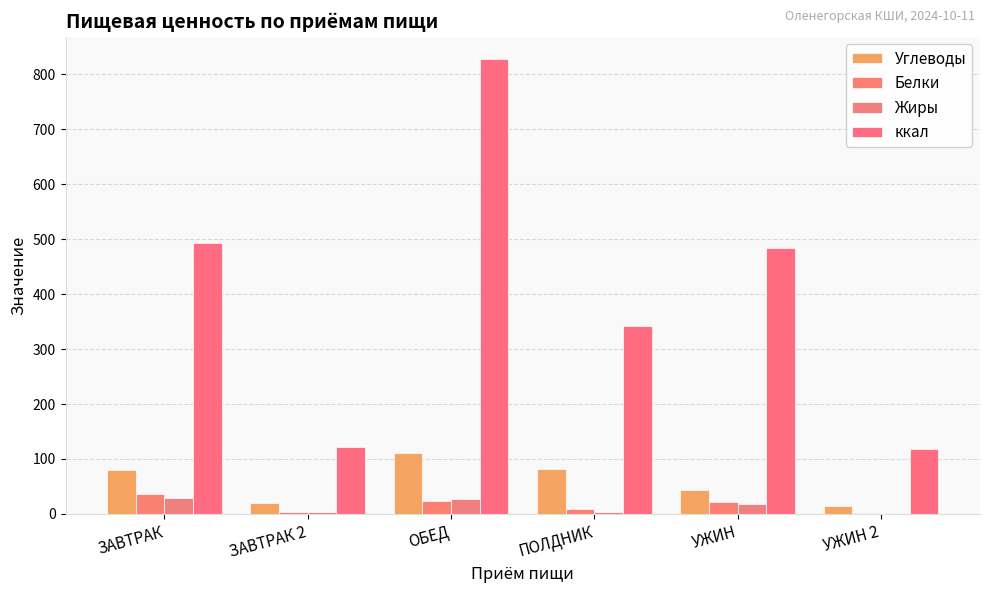

Which series has the largest range (max minus min)?

ккал